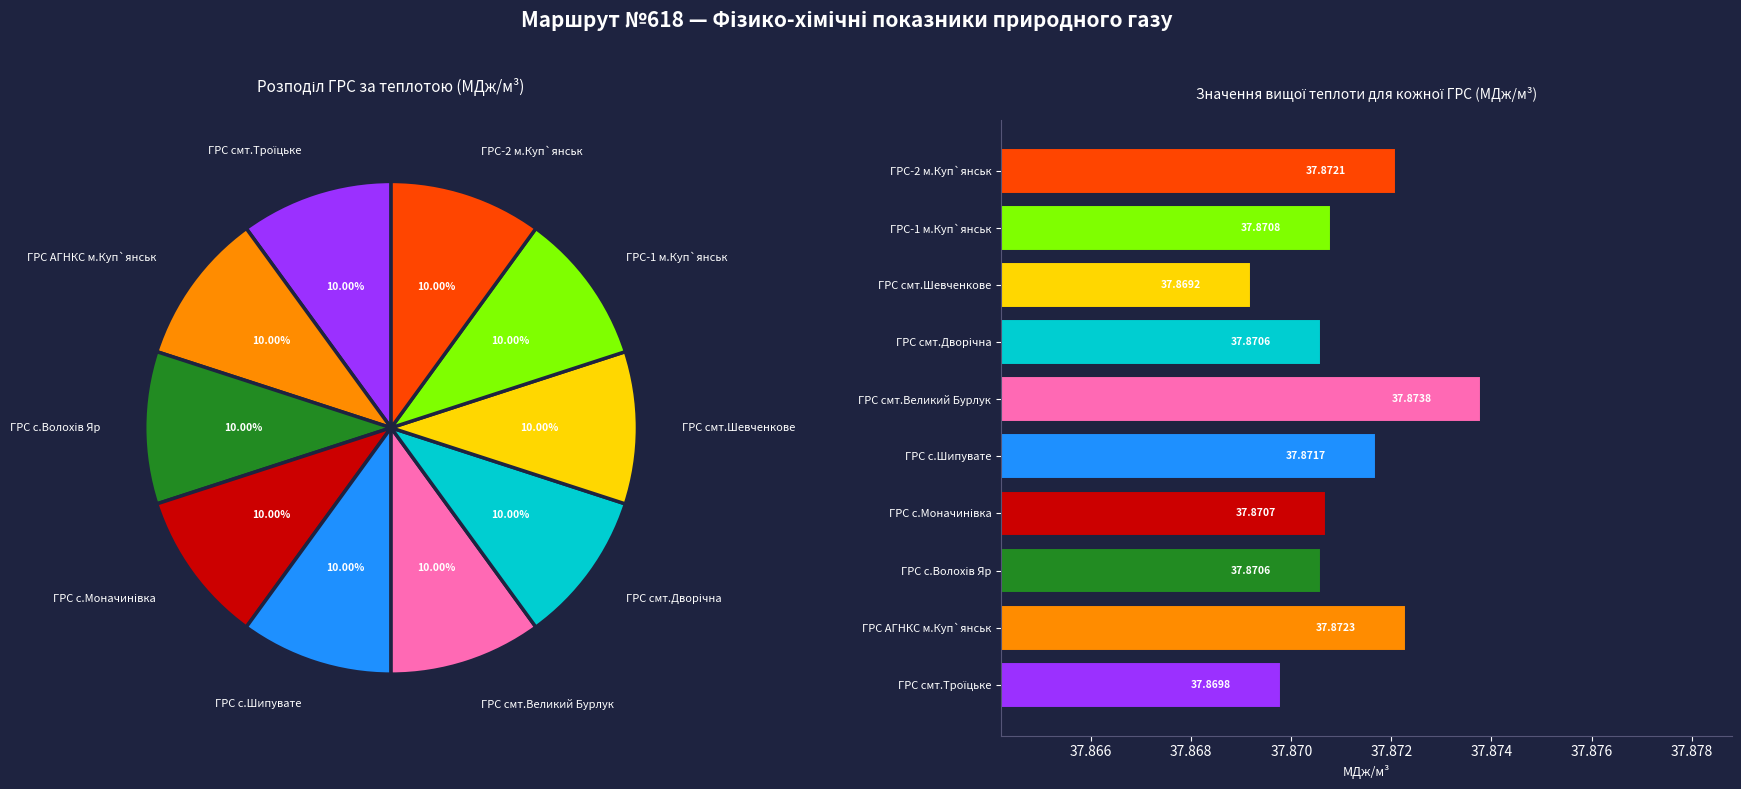

What portion of the pie excludes ГРС-1 м.Куп`янськ?

90.0%